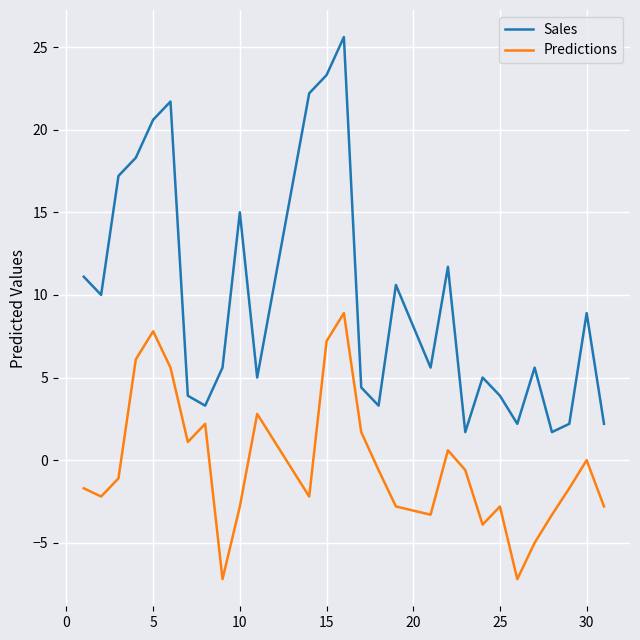

Is this an area chart (filled region under the line)?

No